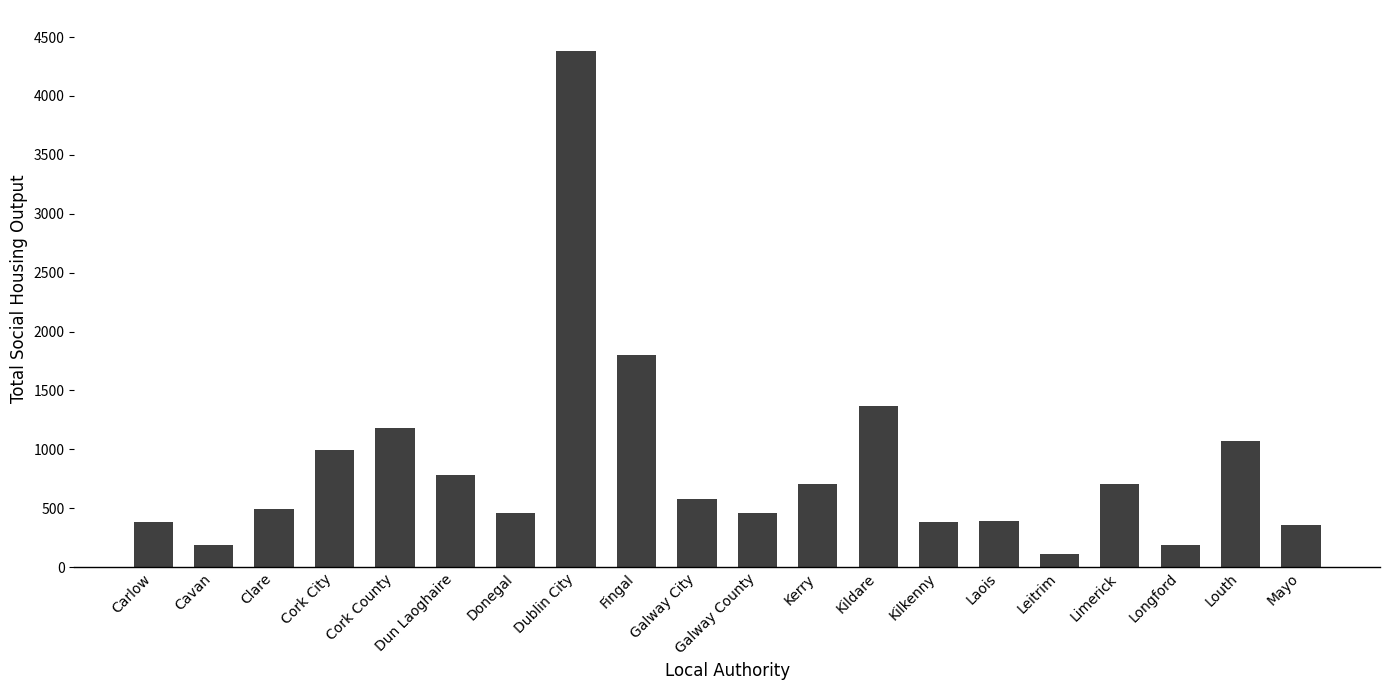

Count the number of categories in the chart.

20